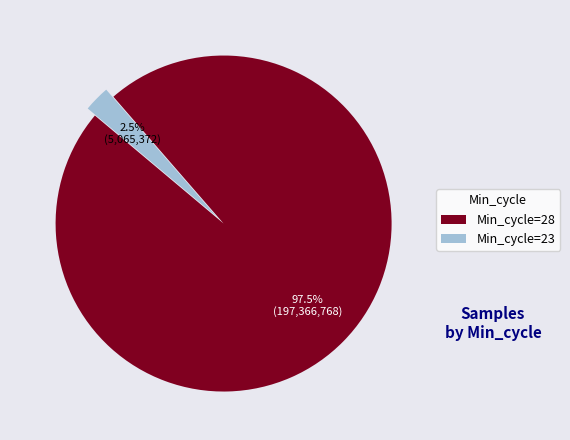

Do Min_cycle=28 and Min_cycle=23 together represent more than half of the pie?

Yes